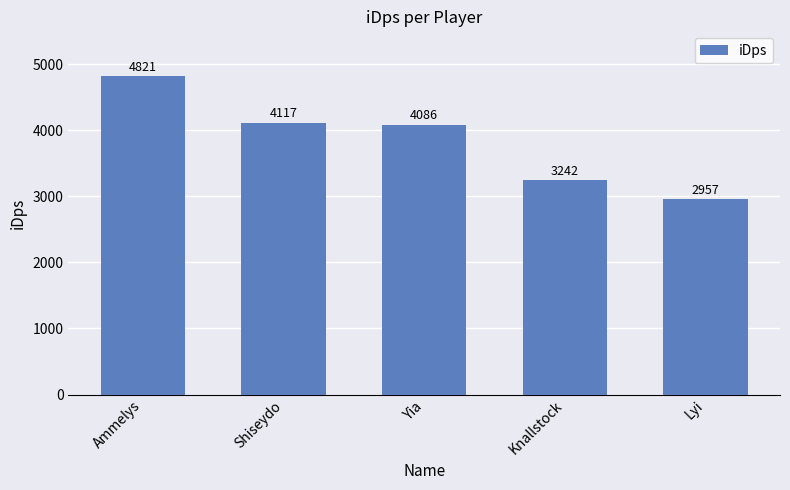

What is the sum of all values?

19222.6